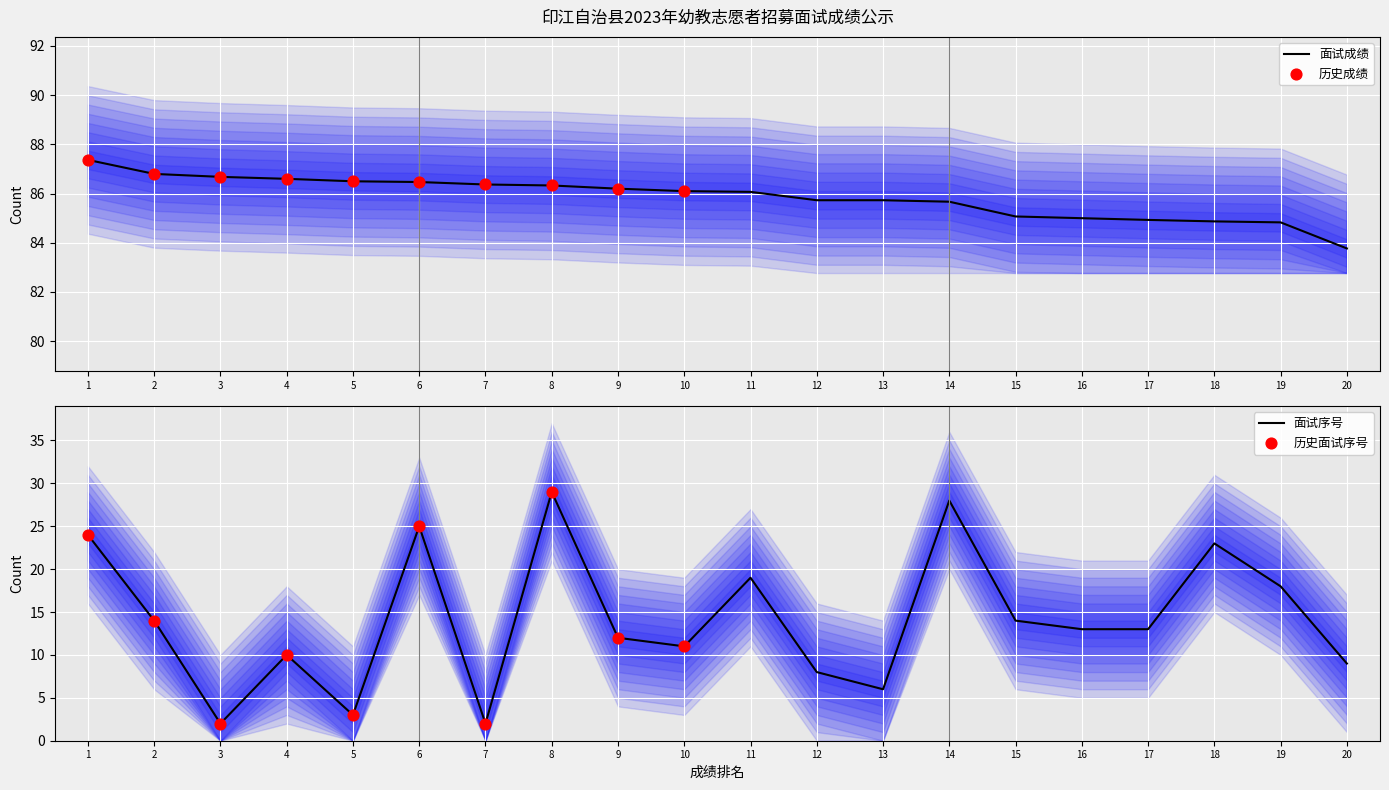

Which series has the largest total across all categories?

面试成绩